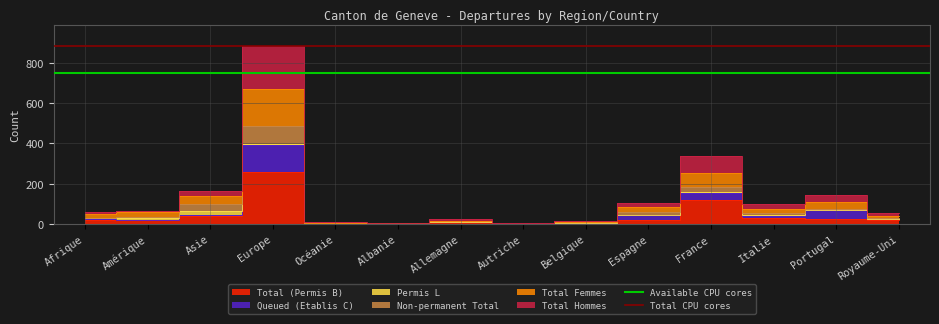

The value of Available CPU cores at Afrique is 751.4. True or false?

True